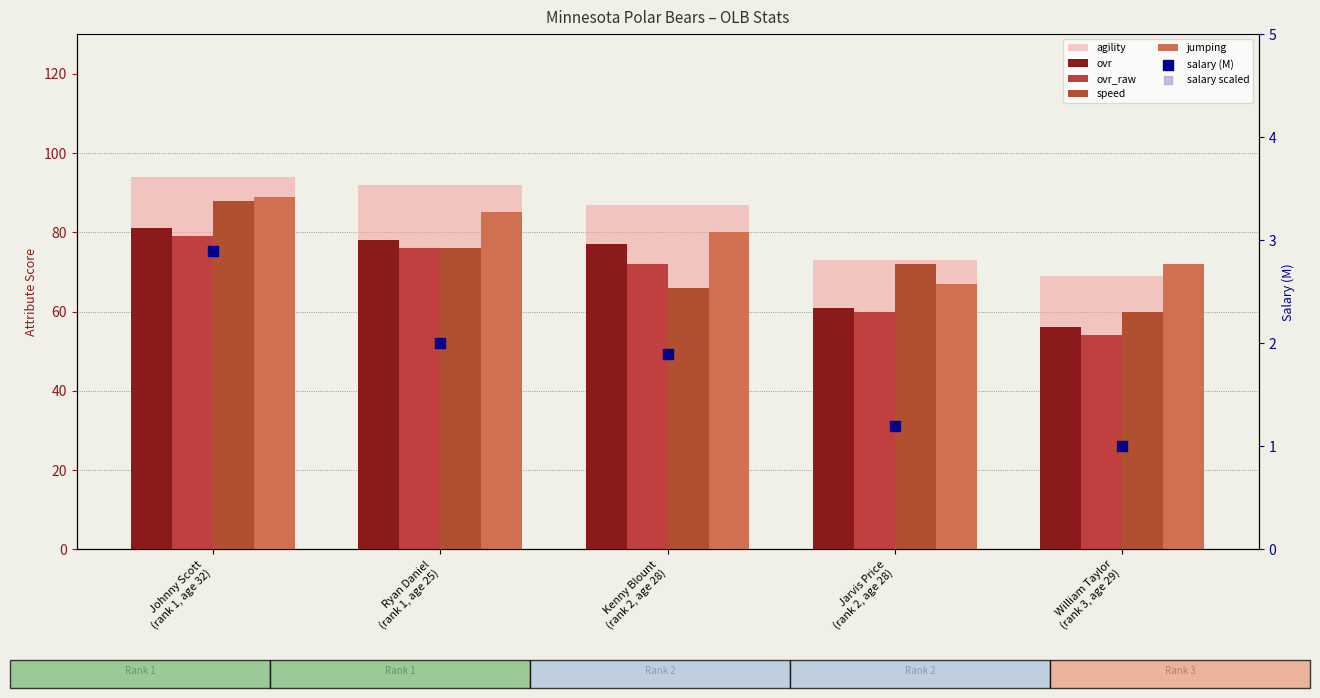

What is the total value across all series at Jarvis Price (rank 2, age 28)?

334.2